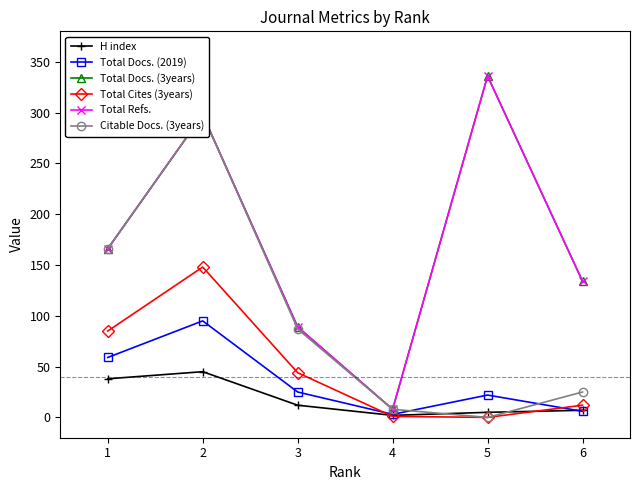

What is the spread (max minus min) of values at 6?

128